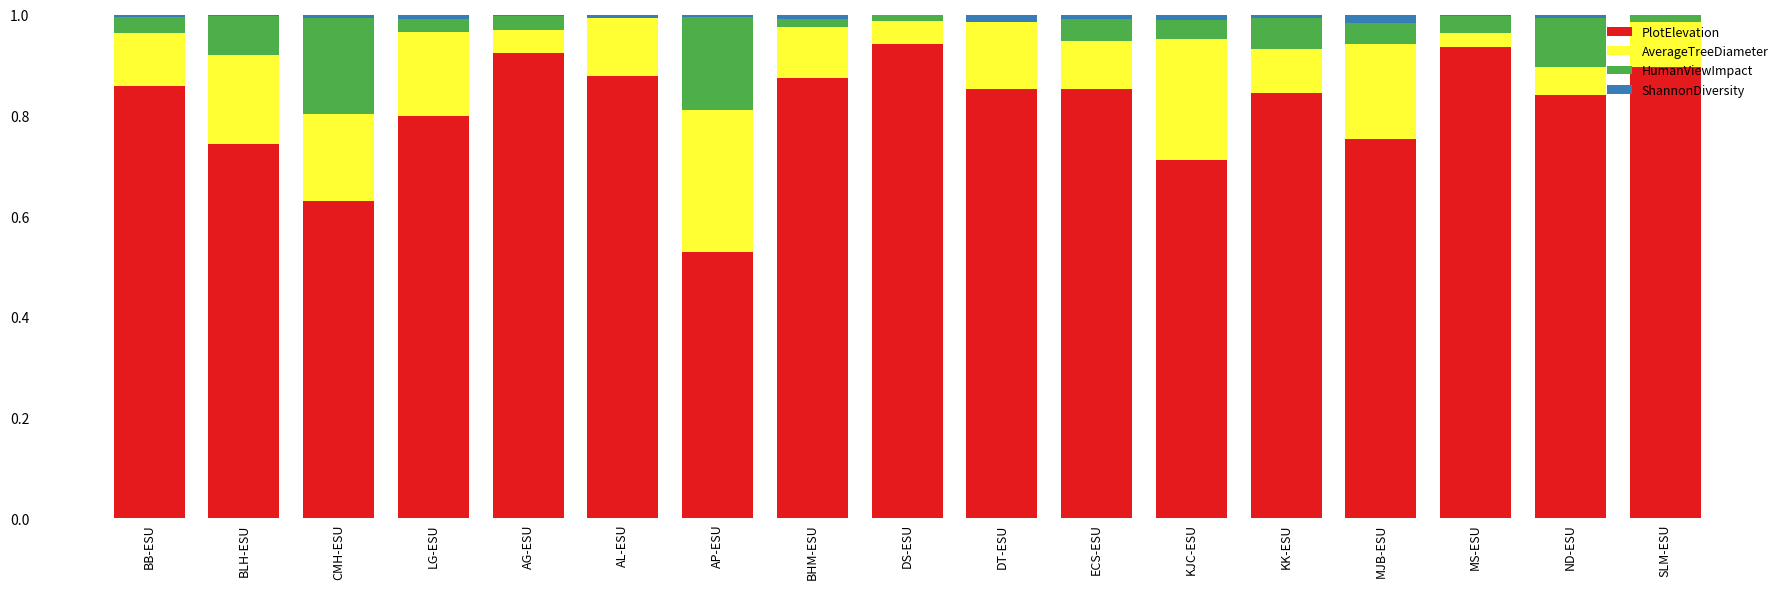

What are all the series names shown in the legend?

PlotElevation, AverageTreeDiameter, HumanViewImpact, ShannonDiversity